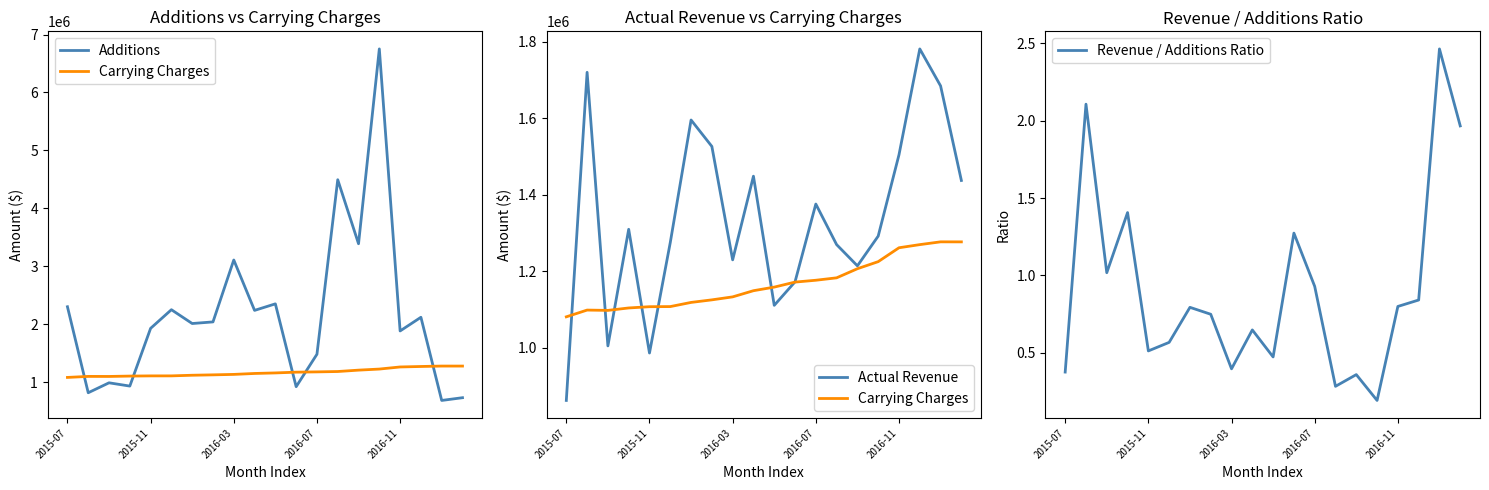

What are all the series names shown in the legend?

Additions, Carrying Charges, Actual Revenue, Revenue / Additions Ratio